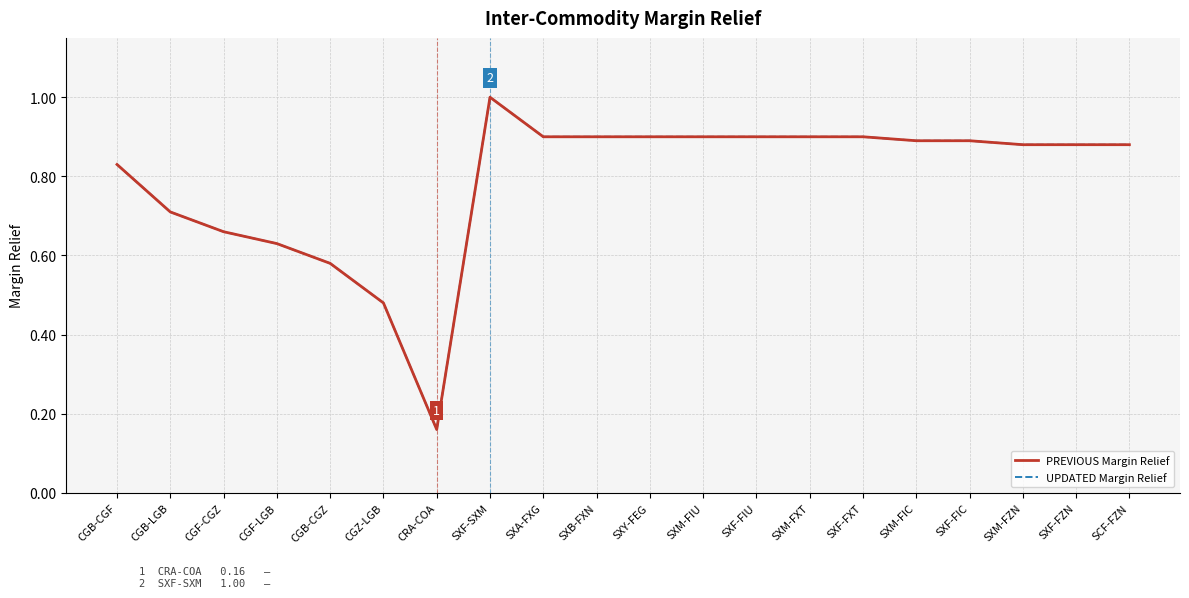

Reading left to right, list all the values displayed in this chart.

PREVIOUS Margin Relief: CGB-CGF=0.8	CGB-LGB=0.7	CGF-CGZ=0.7	CGF-LGB=0.6	CGB-CGZ=0.6	CGZ-LGB=0.5	CRA-COA=0.2	SXF-SXM=1.0	SXA-FXG=0.9	SXB-FXN=0.9	SXY-FEG=0.9	SXM-FIU=0.9	SXF-FIU=0.9	SXM-FXT=0.9	SXF-FXT=0.9	SXM-FIC=0.9	SXF-FIC=0.9	SXM-FZN=0.9	SXF-FZN=0.9	SCF-FZN=0.9
UPDATED Margin Relief: CGB-CGF=0.8	CGB-LGB=0.7	CGF-CGZ=0.7	CGF-LGB=0.6	CGB-CGZ=0.6	CGZ-LGB=0.5	CRA-COA=0.2	SXF-SXM=1.0	SXA-FXG=0.9	SXB-FXN=0.9	SXY-FEG=0.9	SXM-FIU=0.9	SXF-FIU=0.9	SXM-FXT=0.9	SXF-FXT=0.9	SXM-FIC=0.9	SXF-FIC=0.9	SXM-FZN=0.9	SXF-FZN=0.9	SCF-FZN=0.9